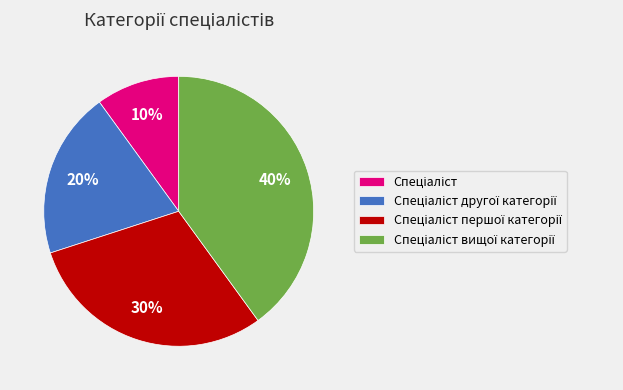

Does any single category account for the majority?

No